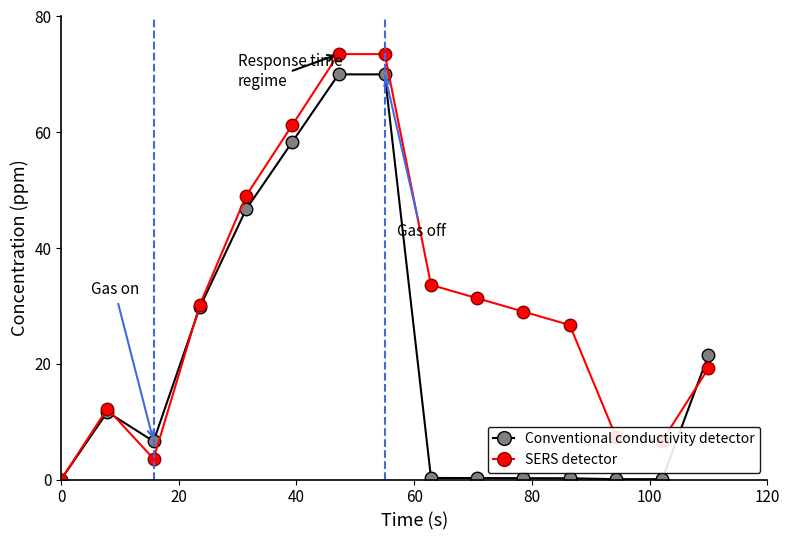

What is the difference between the maximum and minimum values in the Conventional conductivity detector series?

70.0